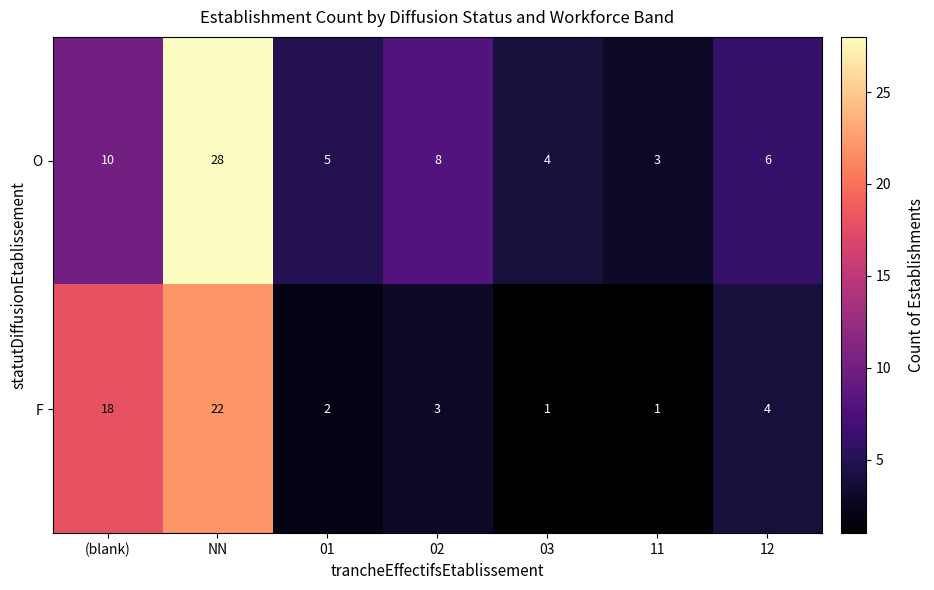

Which series has the largest total across all categories?

O